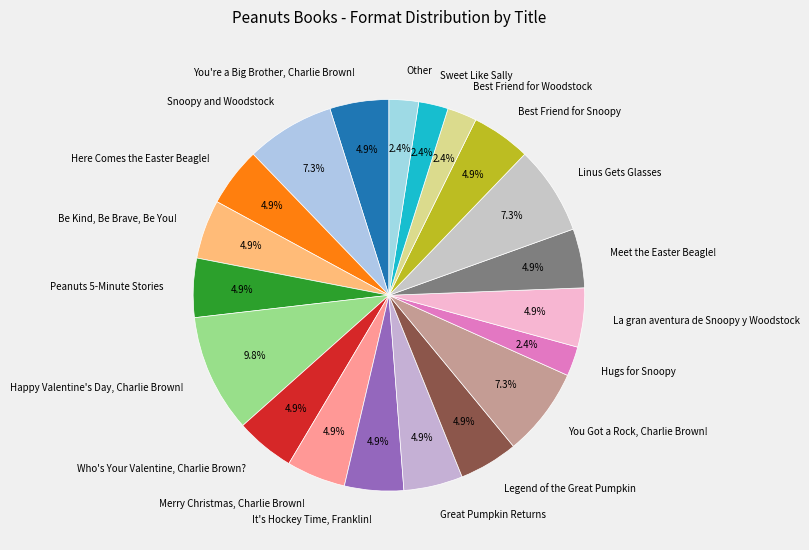

To the nearest percent, what portion does Meet the Easter Beagle! represent?

5%